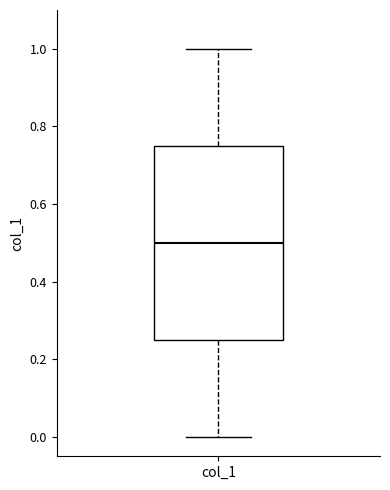

Transcribe this box plot: give where the median line is, the range the box spans, and where the two whiskers end, as read against the y-axis. The values are not printed on the chart, so give them approximately, as read against the axis.

median 0.50, box 0.26 to 0.76, whiskers 0.00 to 1.00